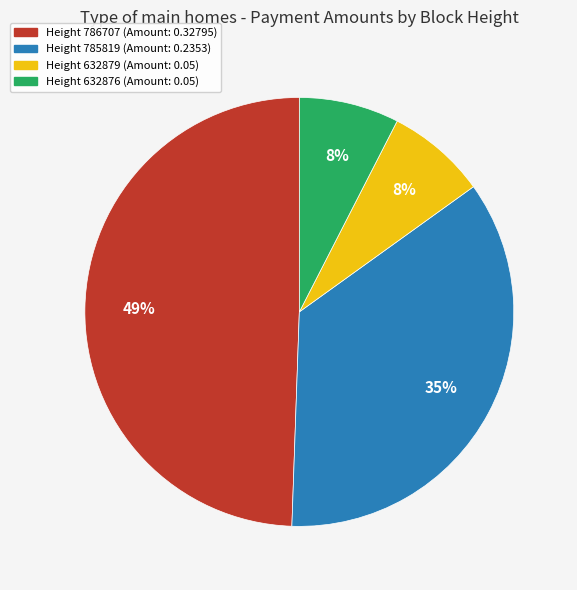

To the nearest percent, what is the average slice percentage?

25%